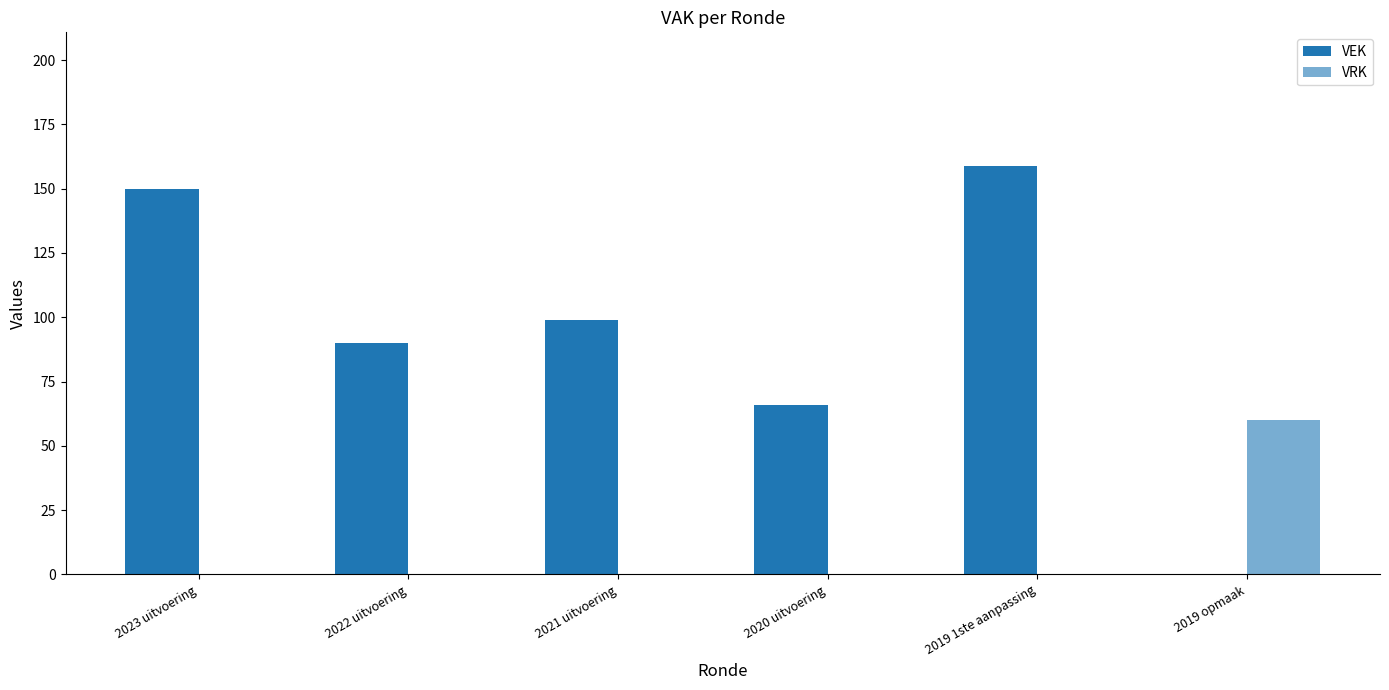

Which series has the widest spread of values?

VEK